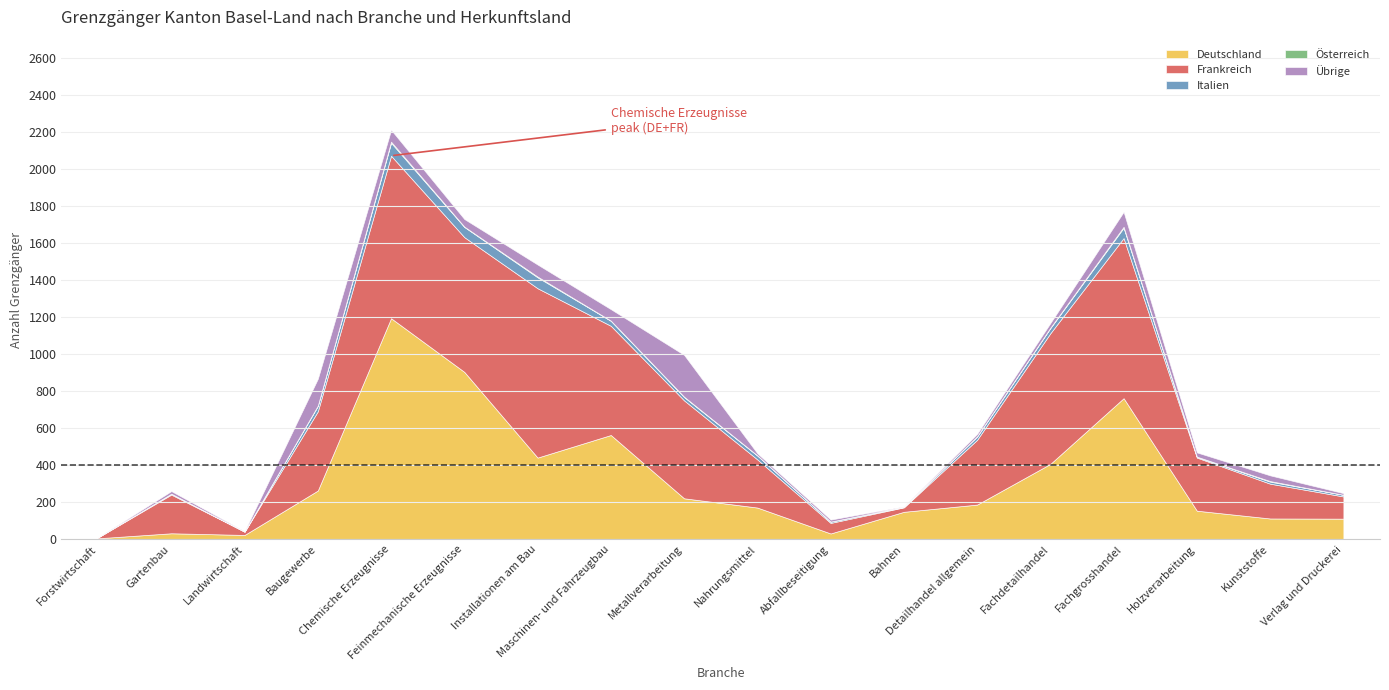

How many interior local peaks does the Deutschland series have?

4